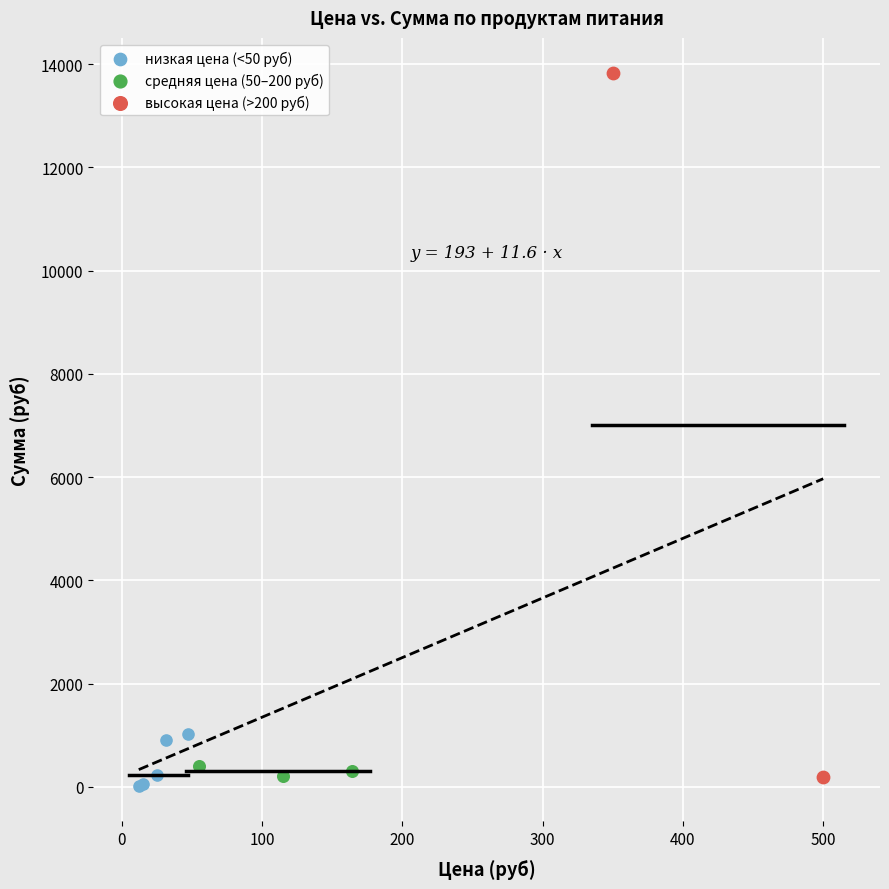

Which series contains the highest Y value?

высокая цена (>200 руб)